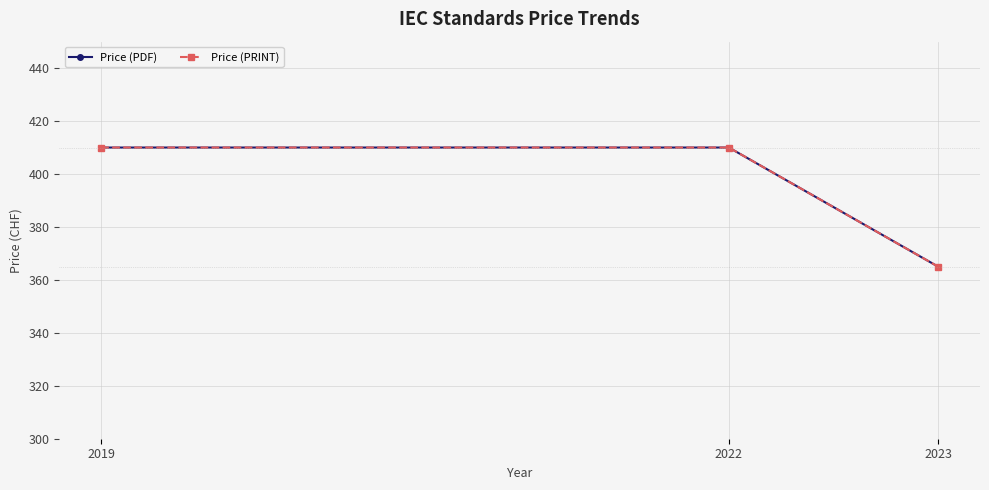

At which category is the sum across all series the highest?

2019